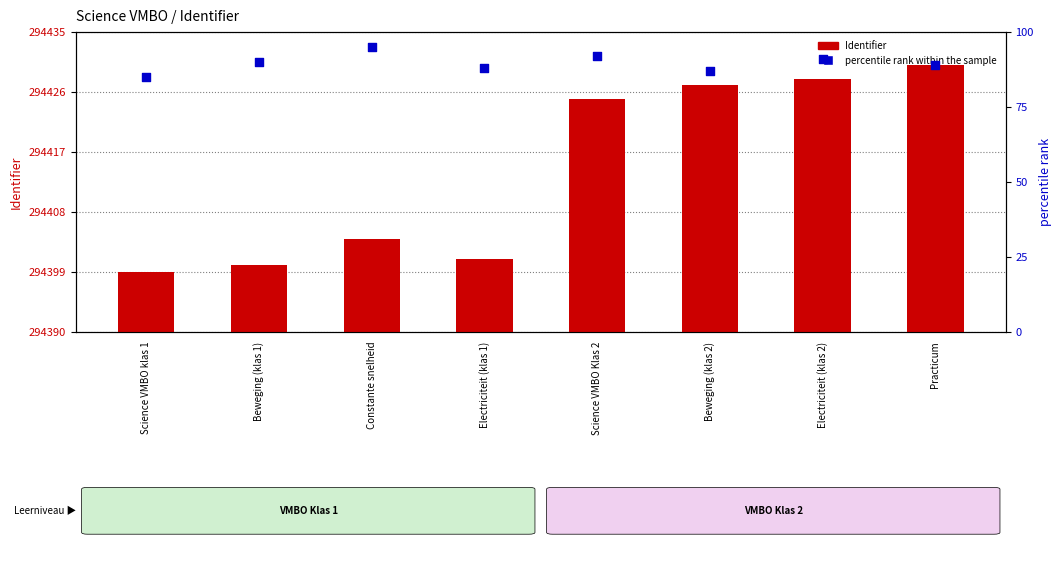

Which series has the largest total across all categories?

Identifier